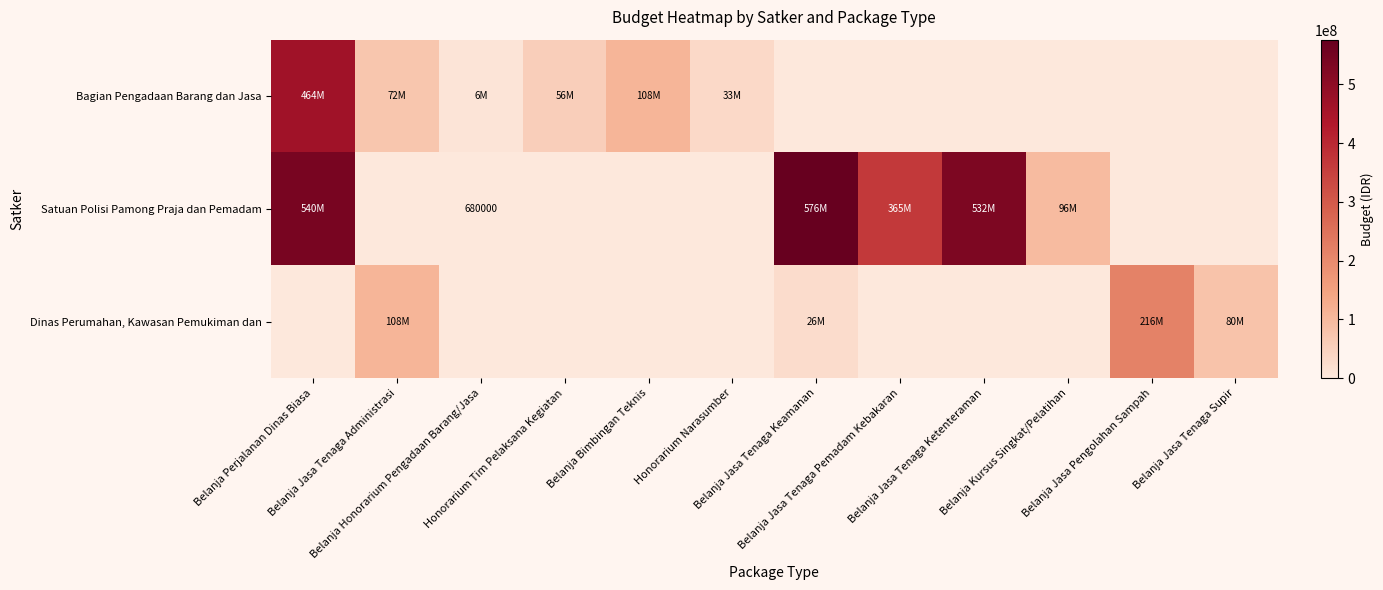

Rank the categories by Bagian Pengadaan Barang dan Jasa value from highest to lowest.

Belanja Perjalanan Dinas Biasa, Belanja Bimbingan Teknis, Belanja Jasa Tenaga Administrasi, Honorarium Tim Pelaksana Kegiatan, Honorarium Narasumber, Belanja Honorarium Pengadaan Barang/Jasa, Belanja Jasa Tenaga Keamanan, Belanja Jasa Tenaga Pemadam Kebakaran, Belanja Jasa Tenaga Ketenteraman, Belanja Kursus Singkat/Pelatihan, Belanja Jasa Pengolahan Sampah, Belanja Jasa Tenaga Supir